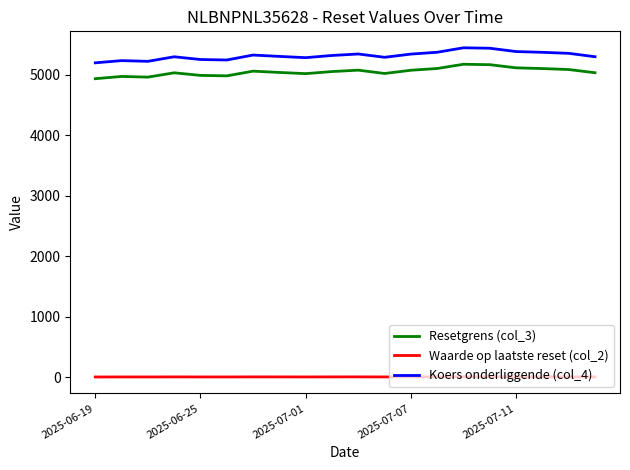

True or false: Koers onderliggende (col_4) and Waarde op laatste reset (col_2) cross at least once.

False